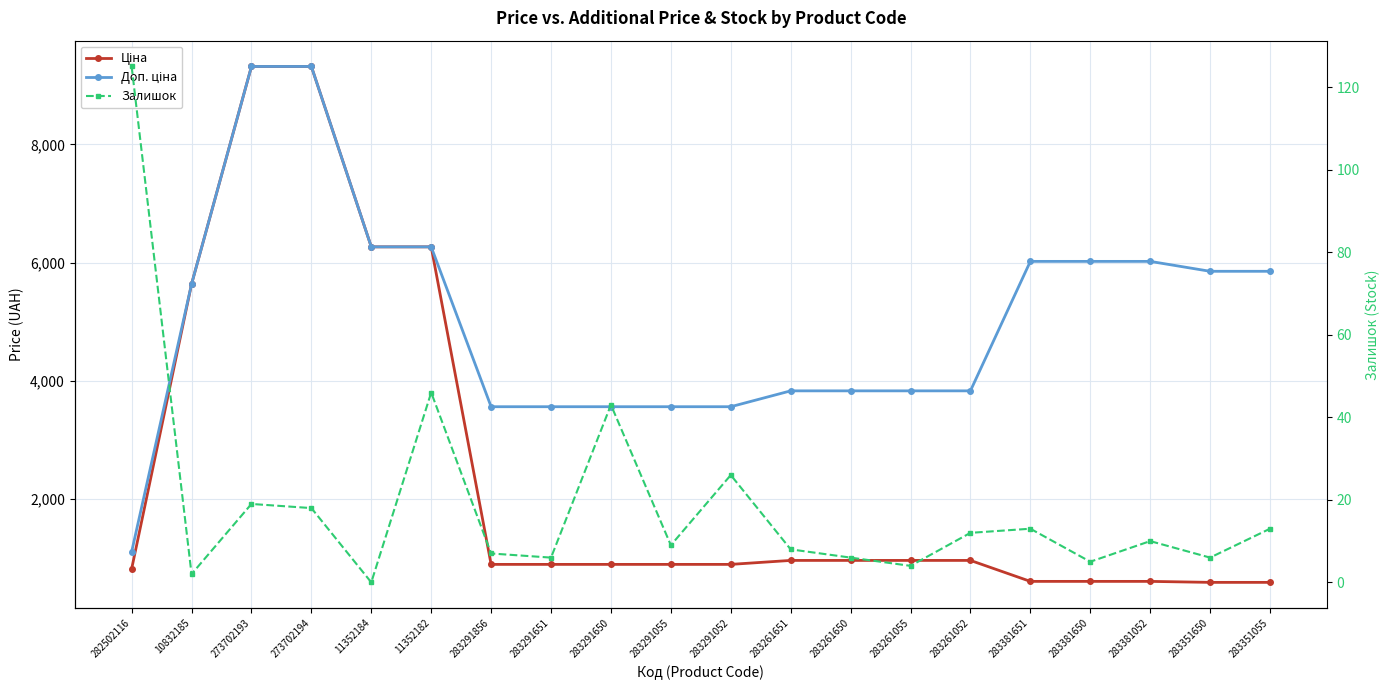

Which category has the lowest value across all series?

11352184